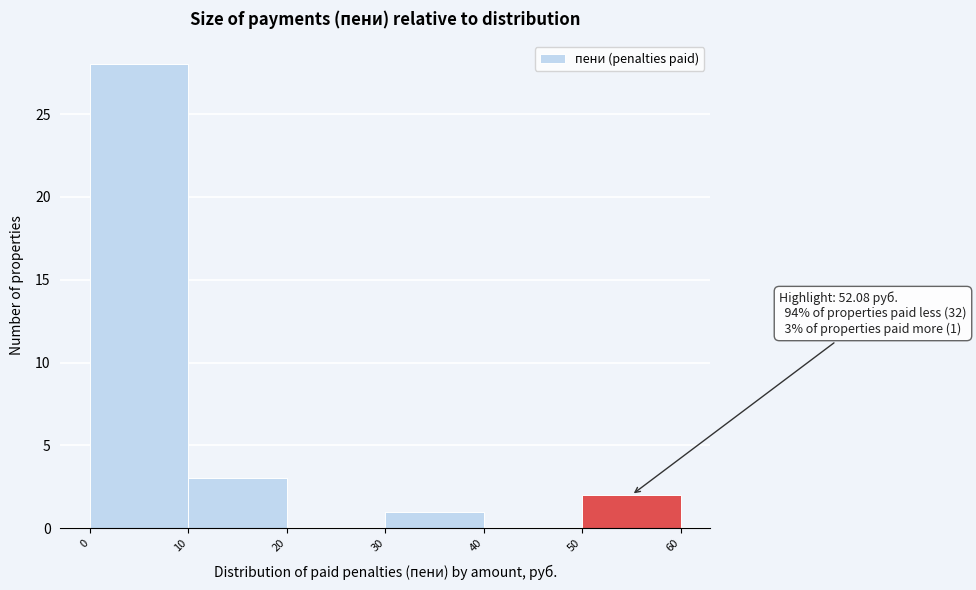

Which range on the x-axis has the tallest bar?

0 to 10